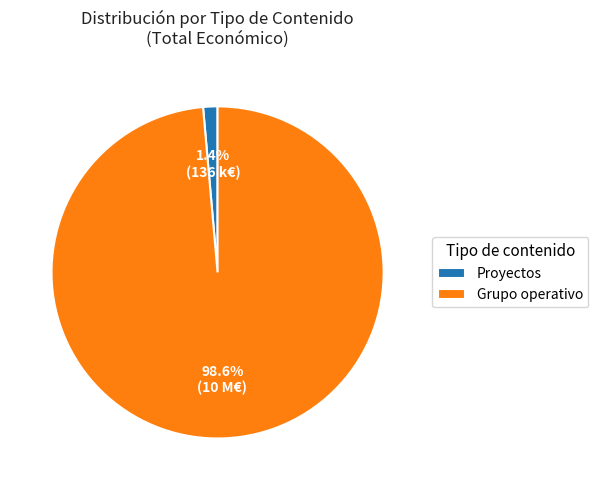

Is Grupo operativo the majority of the pie?

Yes